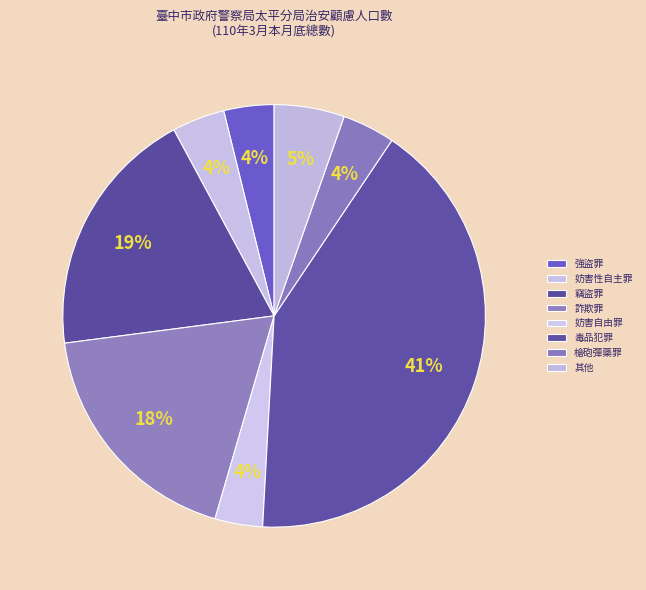

Which category has the biggest portion of the pie?

毒品犯罪